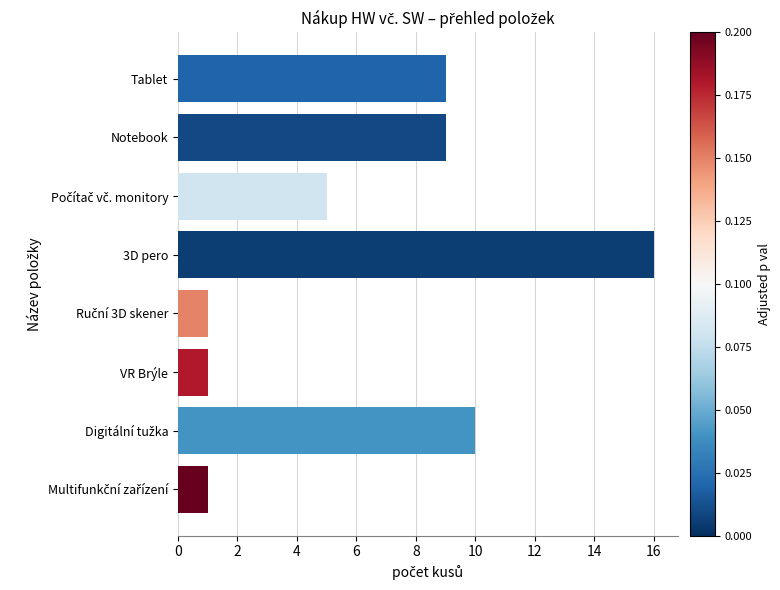

Does the chart contain any negative values?

No